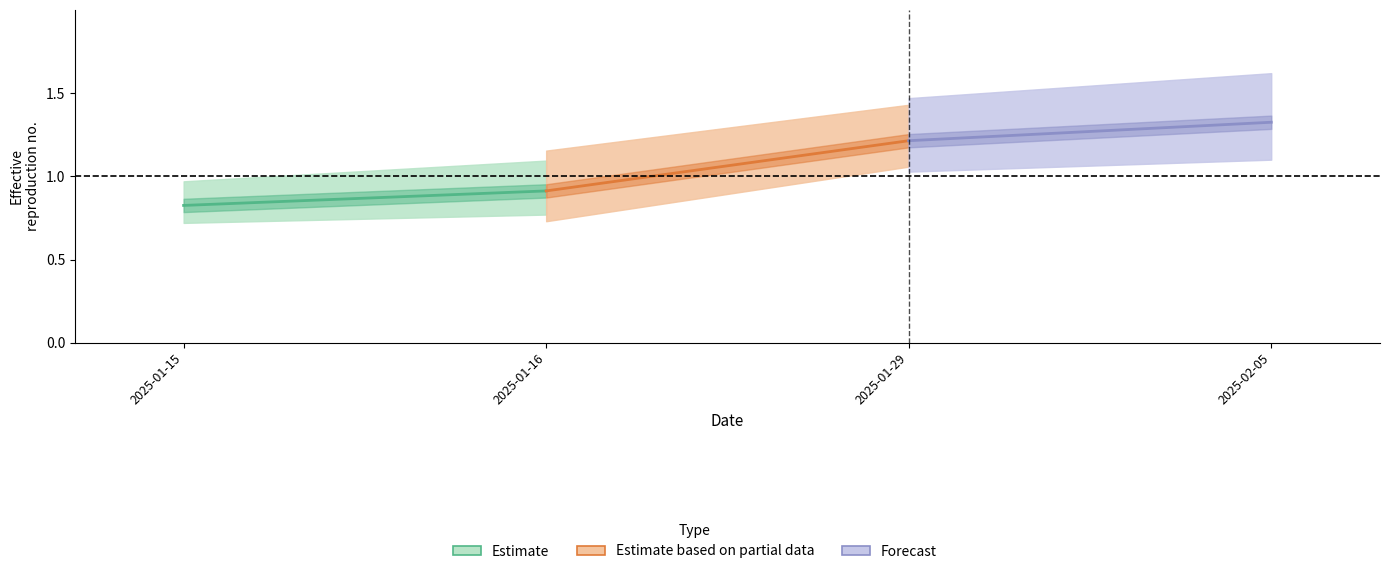

What is the average value of the Estimate series?

0.9